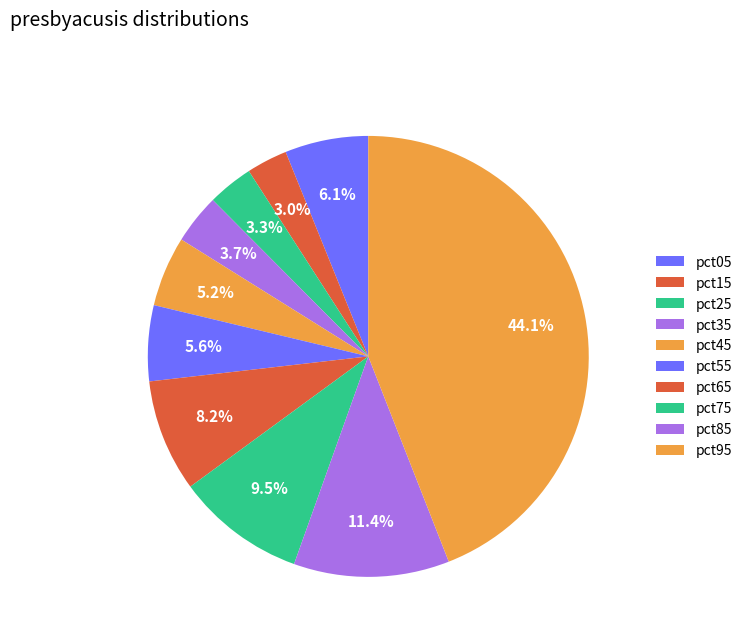

How many segments does this pie chart have?

10